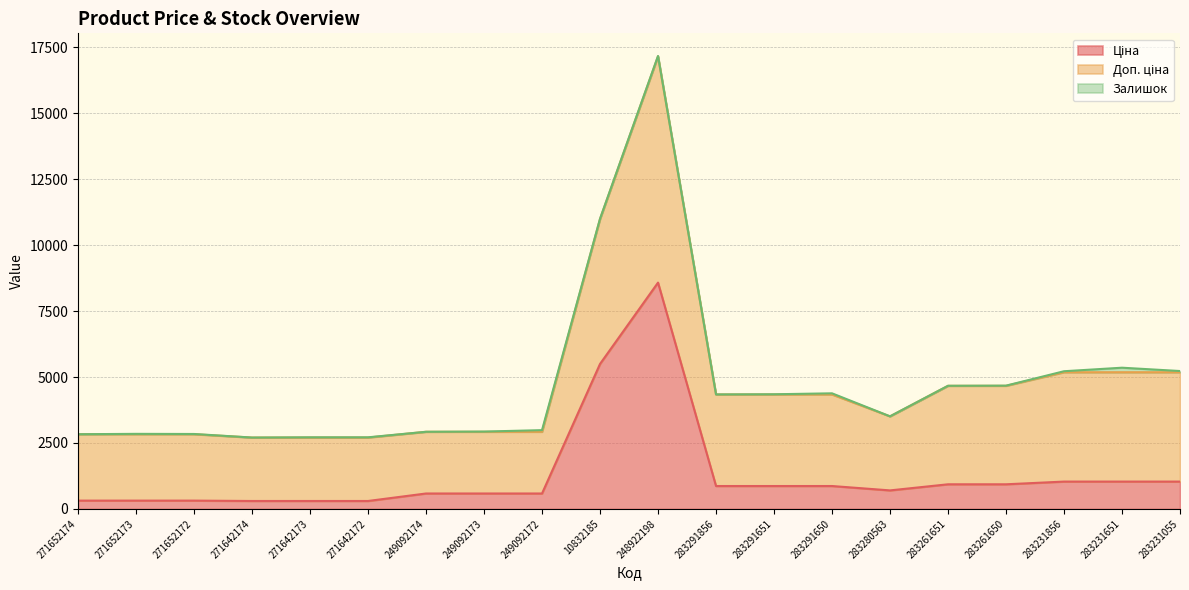

What is the value of the Доп. ціна point at the 13th from the left?

3472.1